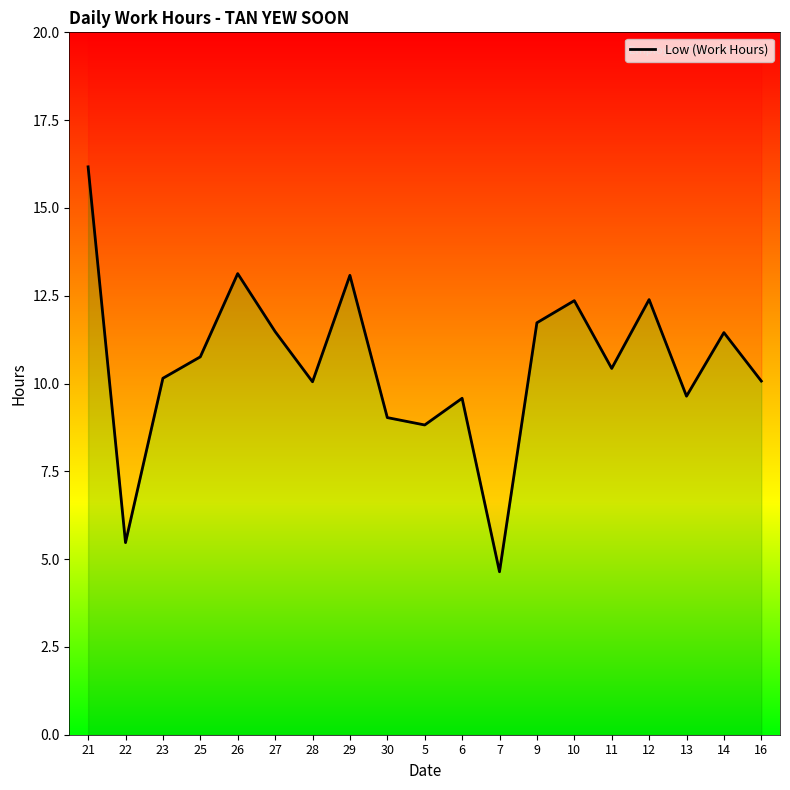

At which category does the data reach its first local valley?

22